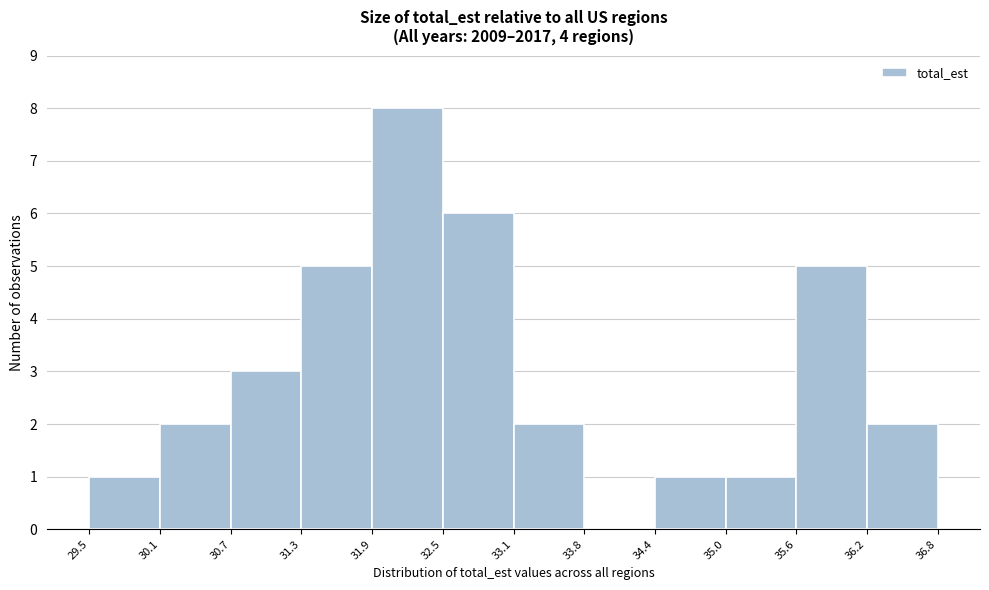

Reading left to right, transcribe this chart: for each bar, give the range it covers on the x-axis and its height. The values are not printed on the chart, so give them approximately, as read against the axis.

29.5 to 30.1: 1
30.1 to 30.7: 2
30.7 to 31.3: 3
31.3 to 31.9: 5
31.9 to 32.5: 8
32.5 to 33.1: 6
33.1 to 33.8: 2
33.8 to 34.4: 0
34.4 to 35.0: 1
35.0 to 35.6: 1
35.6 to 36.2: 5
36.2 to 36.8: 2